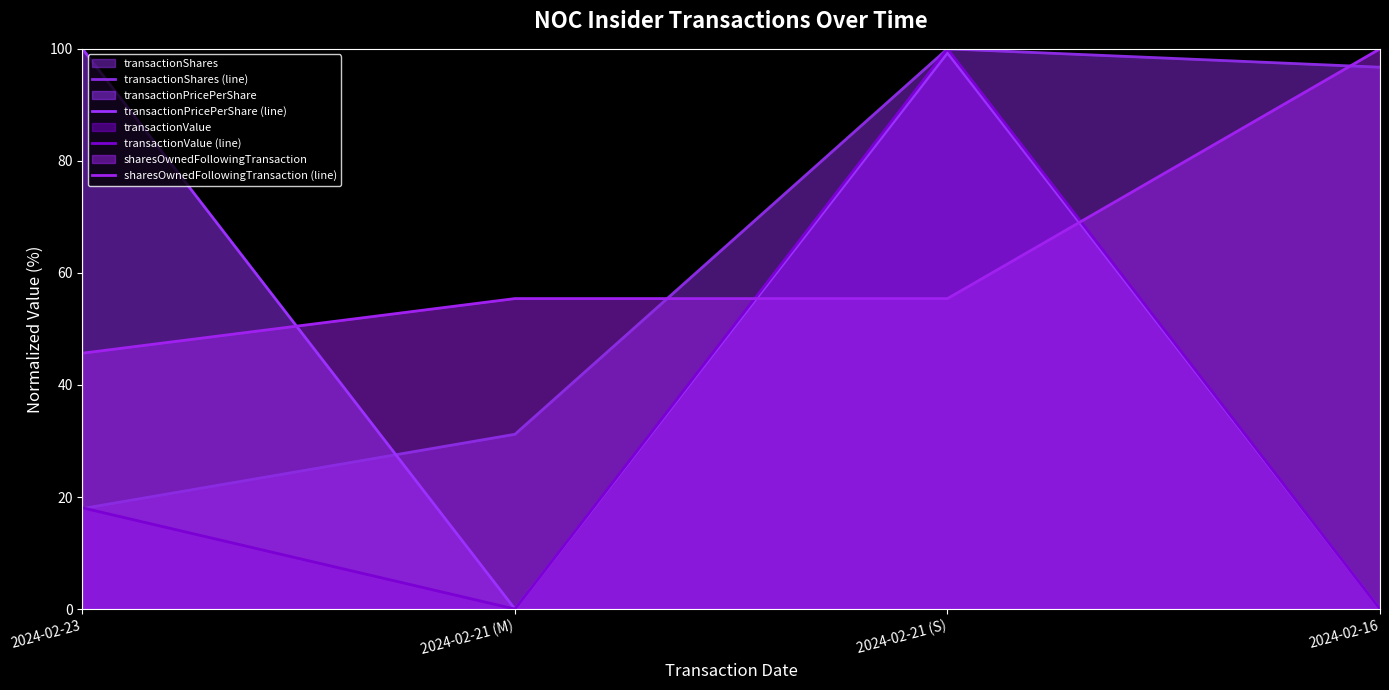

At which label does sharesOwnedFollowingTransaction (line) reach its peak?

2024-02-16